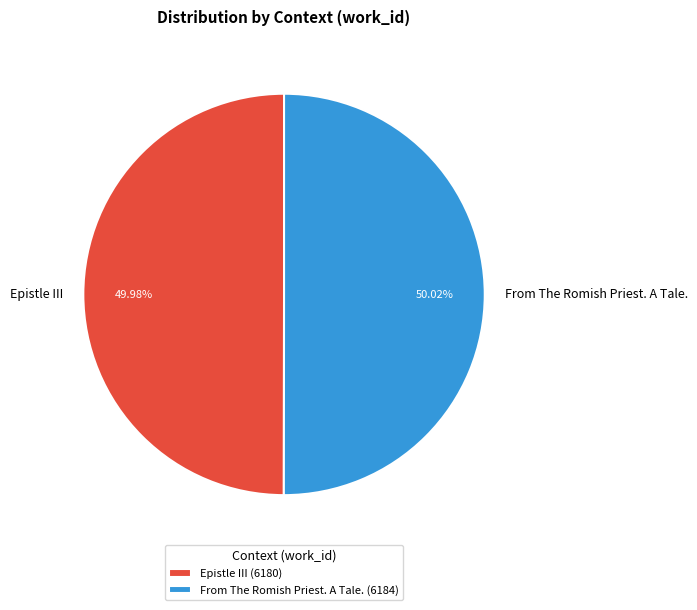

The From The Romish Priest. A Tale. slice represents 41% of the pie. True or false?

False